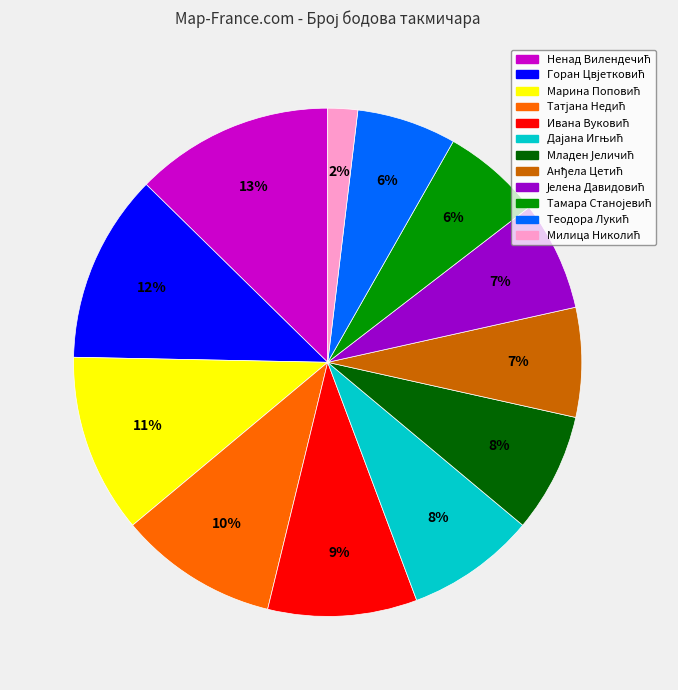

To the nearest percent, what is the average slice percentage?

8%